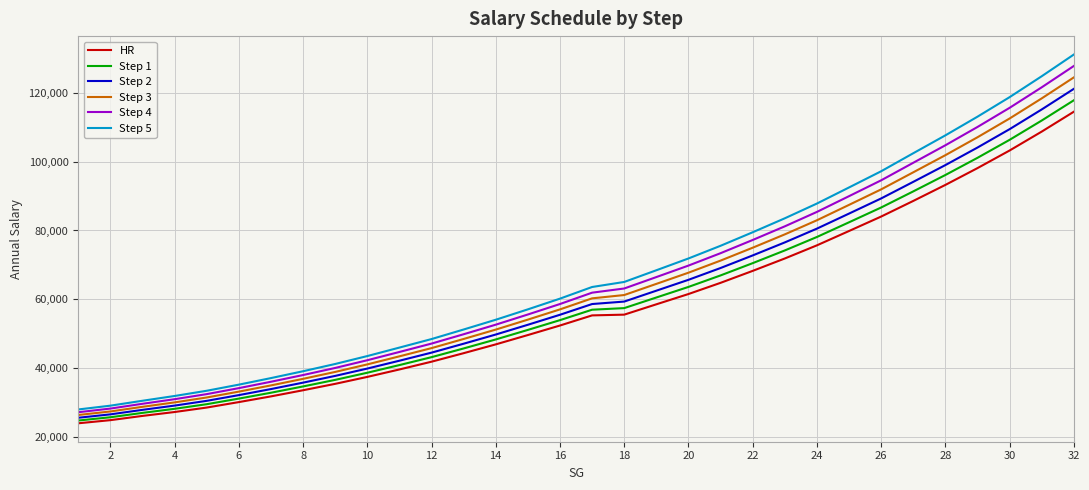

List the series in order of their overall mean, highest first.

Step 5, Step 4, Step 3, Step 2, Step 1, HR